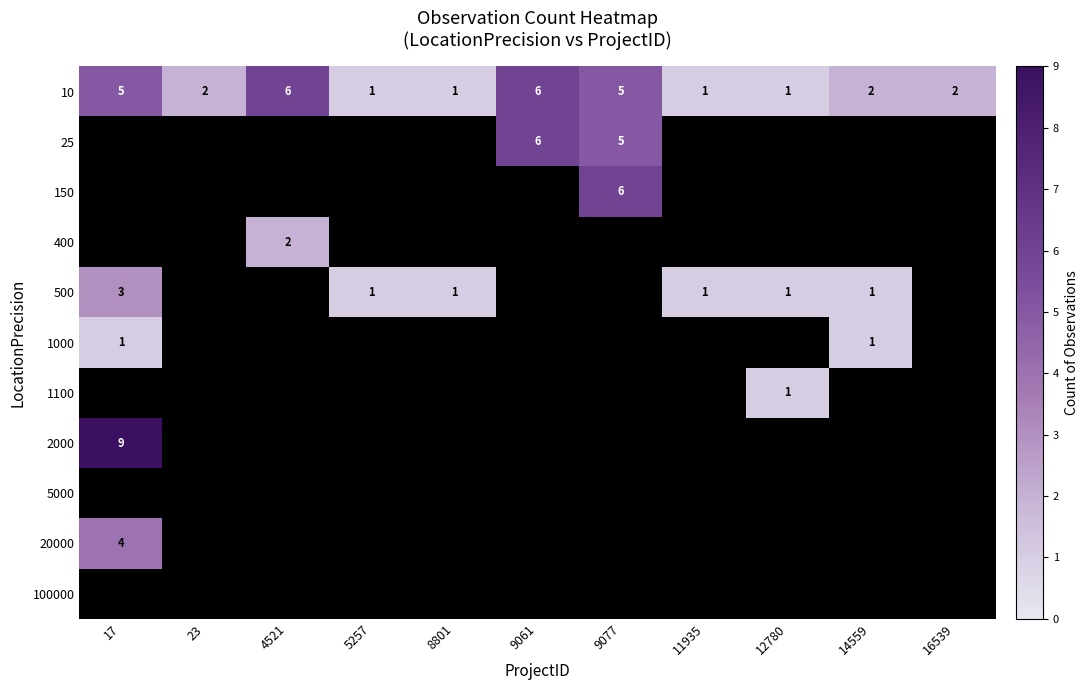

True or false: 500 has a value of 0 at 11935.

False